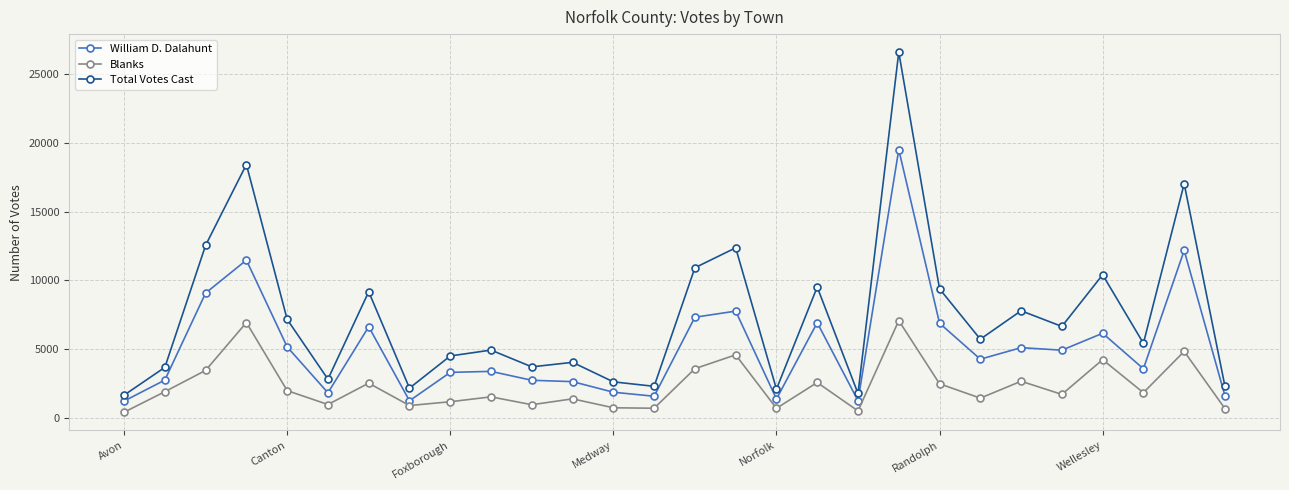

What is the value of the Blanks point at the 5th from the left?

1999